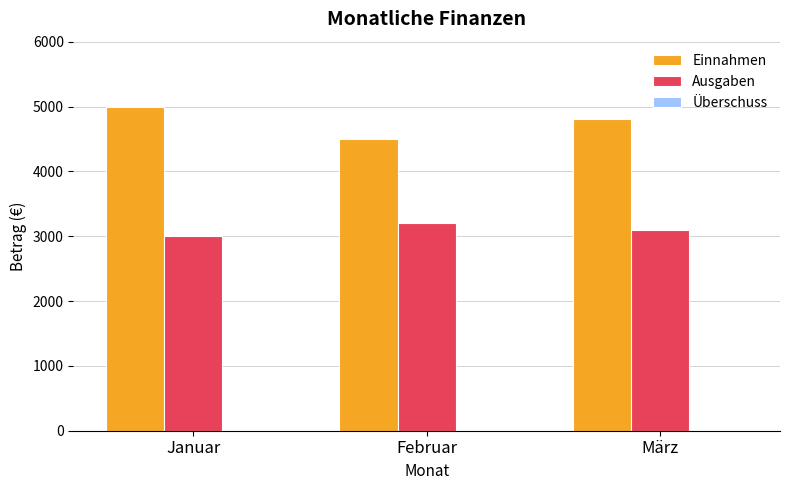

True or false: Ausgaben has a value of 4707 at Februar.

False